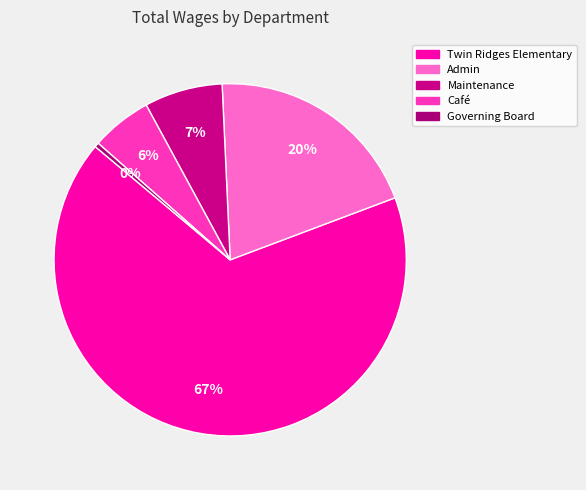

To the nearest percent, what is the difference between the largest and smallest slice percentages?

66%